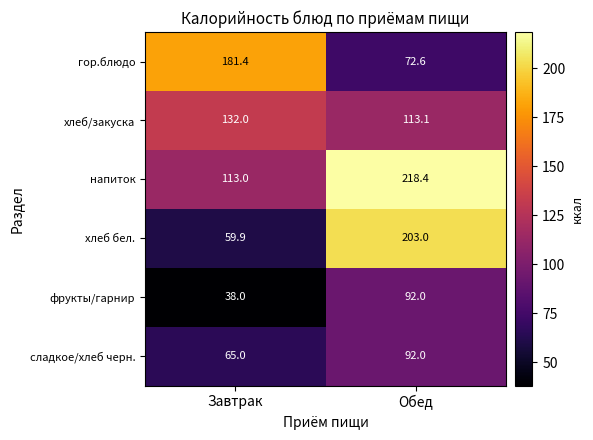

Which label corresponds to the largest value in the chart?

Обед